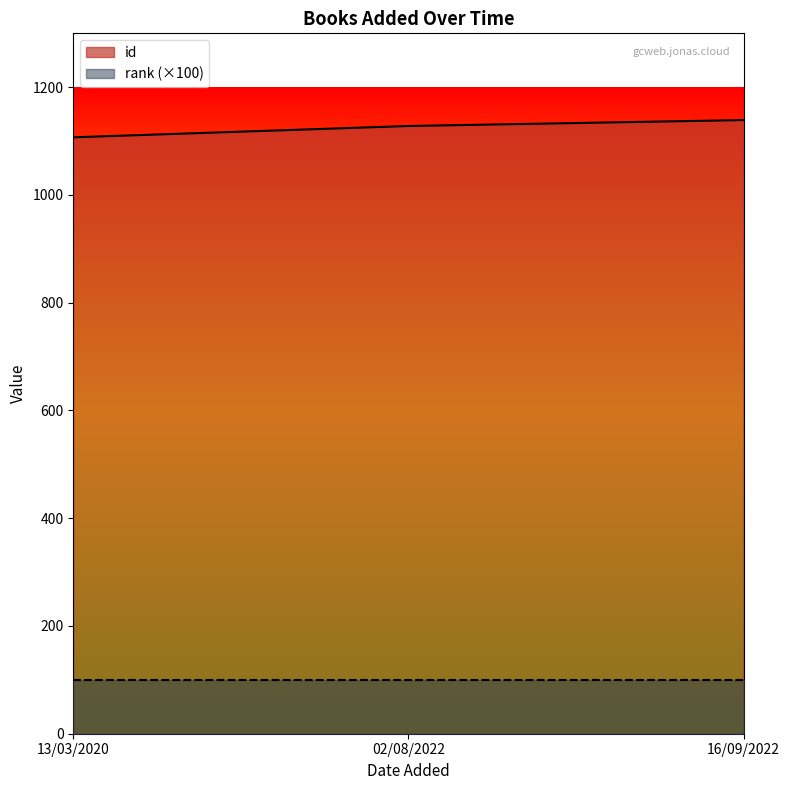

What is the value of the 3rd point from the left?

1139